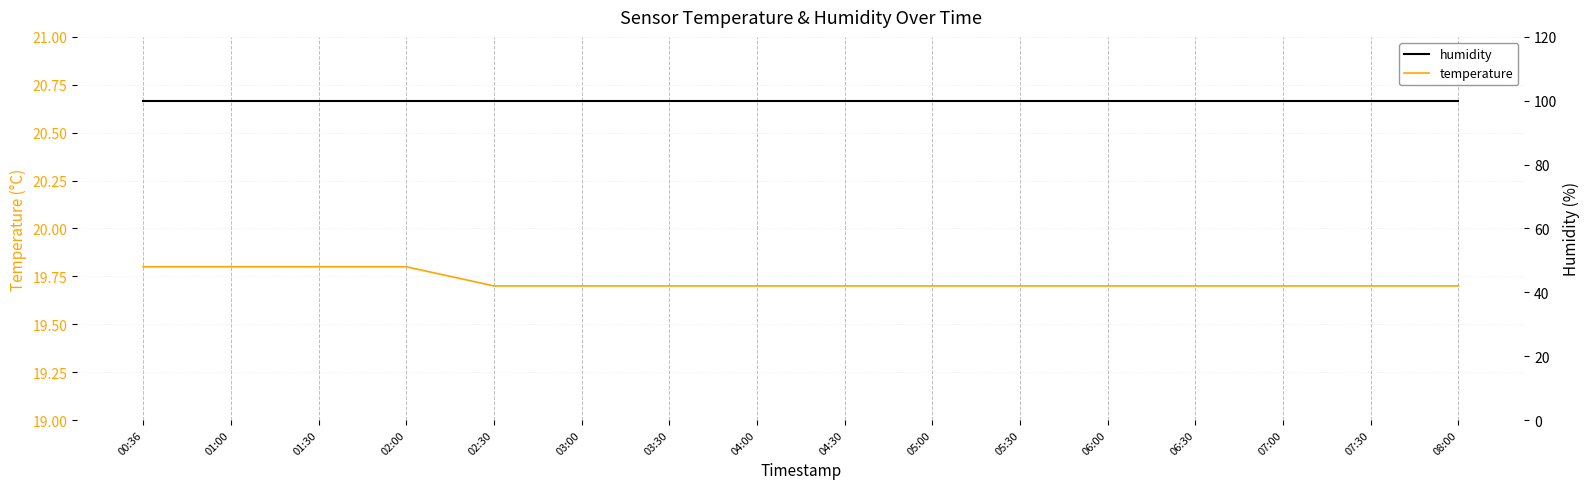

True or false: temperature has a value of 7.2 at 01:30.

False